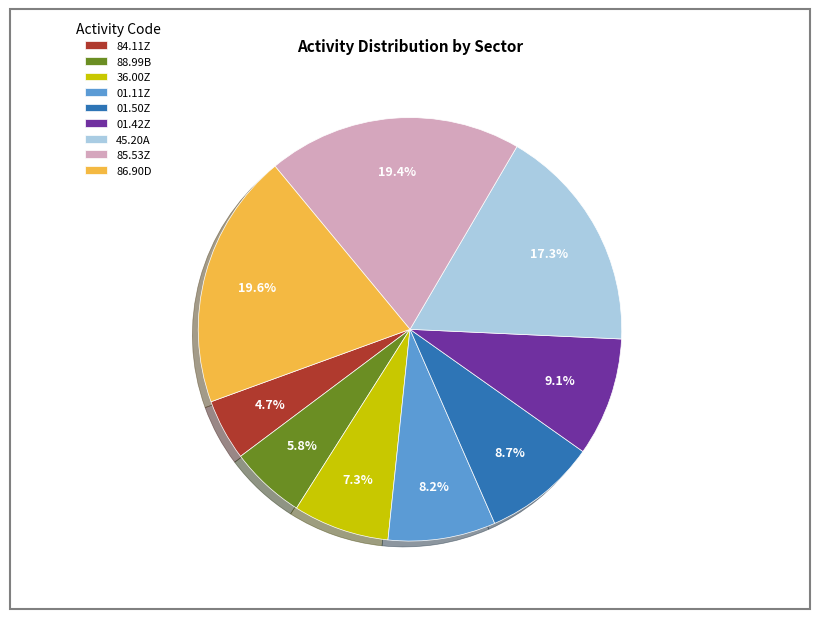

To the nearest percent, what is the combined percentage of 84.11Z and 85.53Z?

24%